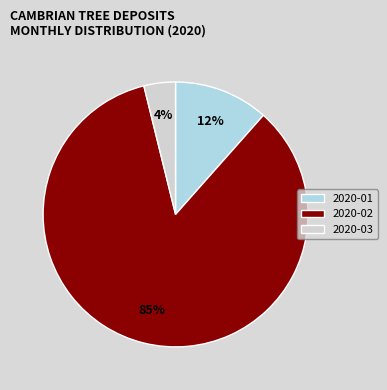

To the nearest percent, what is the average slice percentage?

33%